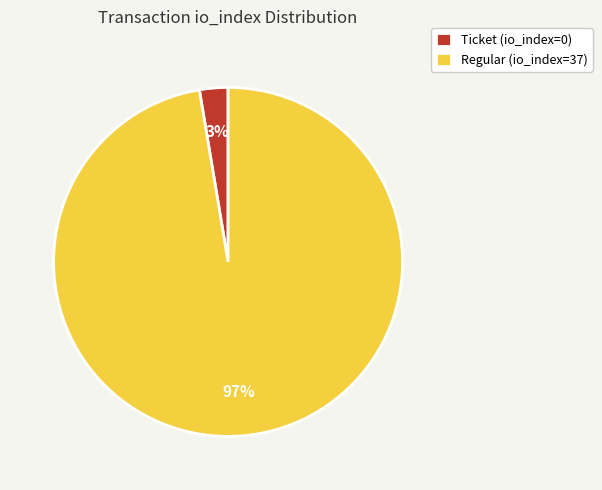

To the nearest percent, what is the combined percentage of Ticket (io_index=0) and Regular (io_index=37)?

100%